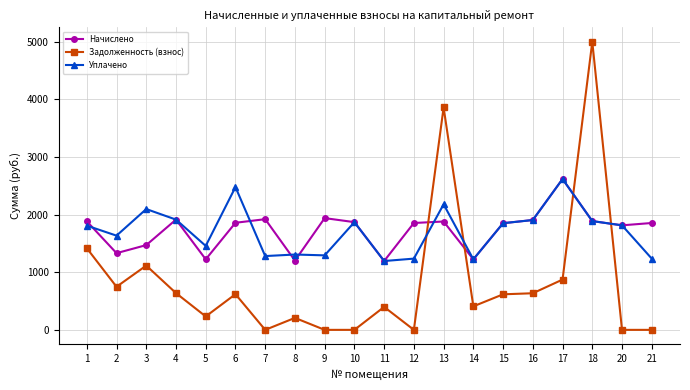

Which series ends up on top after the final intersection of Начислено and Задолженность (взнос)?

Начислено